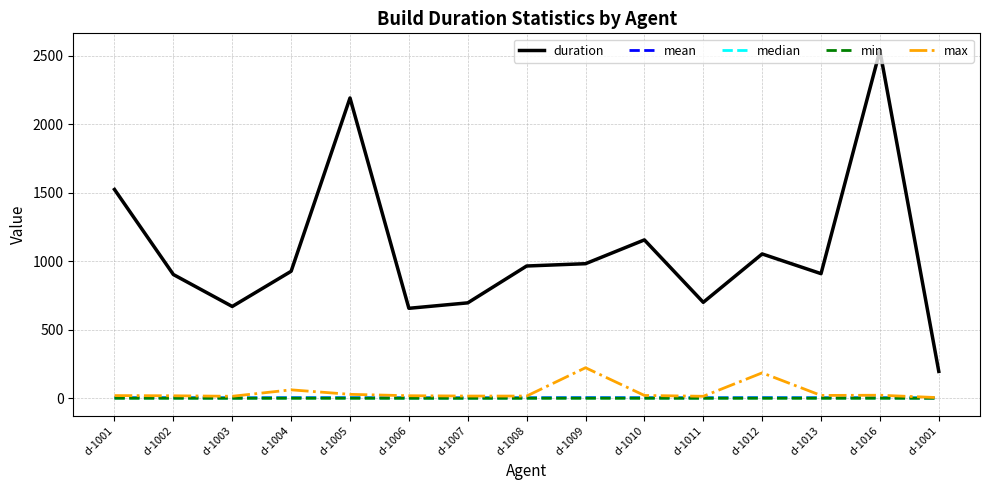

Reading right to left, list all the values displayed in this chart.

duration: d-1001=196.2	d-1016=2538.2	d-1013=910.1	d-1012=1054.0	d-1011=700.7	d-1010=1156.6	d-1009=982.8	d-1008=965.9	d-1007=696.8	d-1006=657.0	d-1005=2193.1	d-1004=927.4	d-1003=670.4	d-1002=903.7	d-1001=1524.8
mean: d-1001=2.1	d-1016=4.7	d-1013=4.5	d-1012=5.2	d-1011=4.0	d-1010=4.5	d-1009=5.2	d-1008=4.1	d-1007=3.6	d-1006=3.9	d-1005=4.8	d-1004=4.7	d-1003=3.5	d-1002=4.9	d-1001=4.6
median: d-1001=2.8	d-1016=2.6	d-1013=2.4	d-1012=2.4	d-1011=2.2	d-1010=2.4	d-1009=2.3	d-1008=2.1	d-1007=1.7	d-1006=1.9	d-1005=2.6	d-1004=2.3	d-1003=2.0	d-1002=2.6	d-1001=2.5
min: d-1001=0.3	d-1016=0.1	d-1013=0.0	d-1012=0.0	d-1011=0.0	d-1010=0.0	d-1009=0.0	d-1008=0.0	d-1007=0.0	d-1006=0.1	d-1005=0.0	d-1004=0.0	d-1003=0.1	d-1002=0.1	d-1001=0.0
max: d-1001=4.6	d-1016=22.1	d-1013=20.7	d-1012=185.6	d-1011=14.4	d-1010=20.5	d-1009=223.0	d-1008=16.0	d-1007=16.2	d-1006=18.5	d-1005=28.7	d-1004=61.5	d-1003=14.5	d-1002=18.1	d-1001=19.6